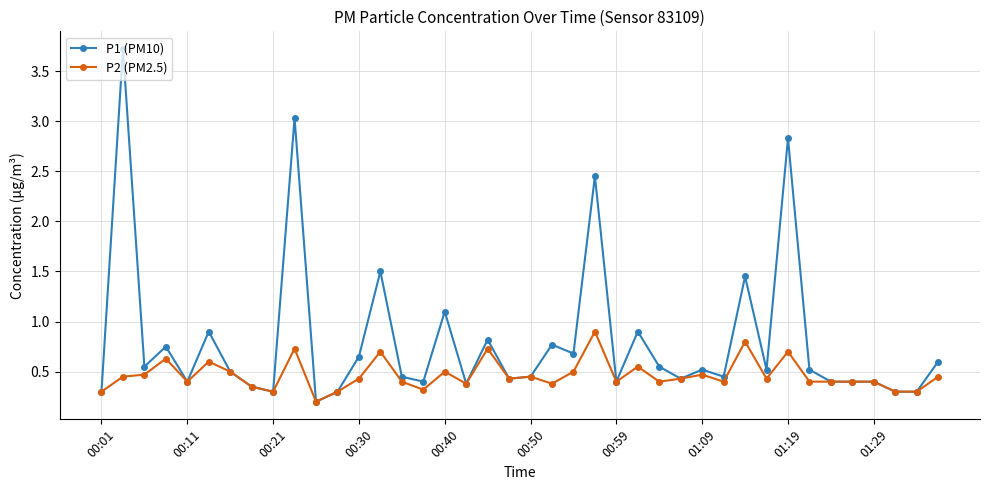

Which series has the largest range (max minus min)?

P1 (PM10)